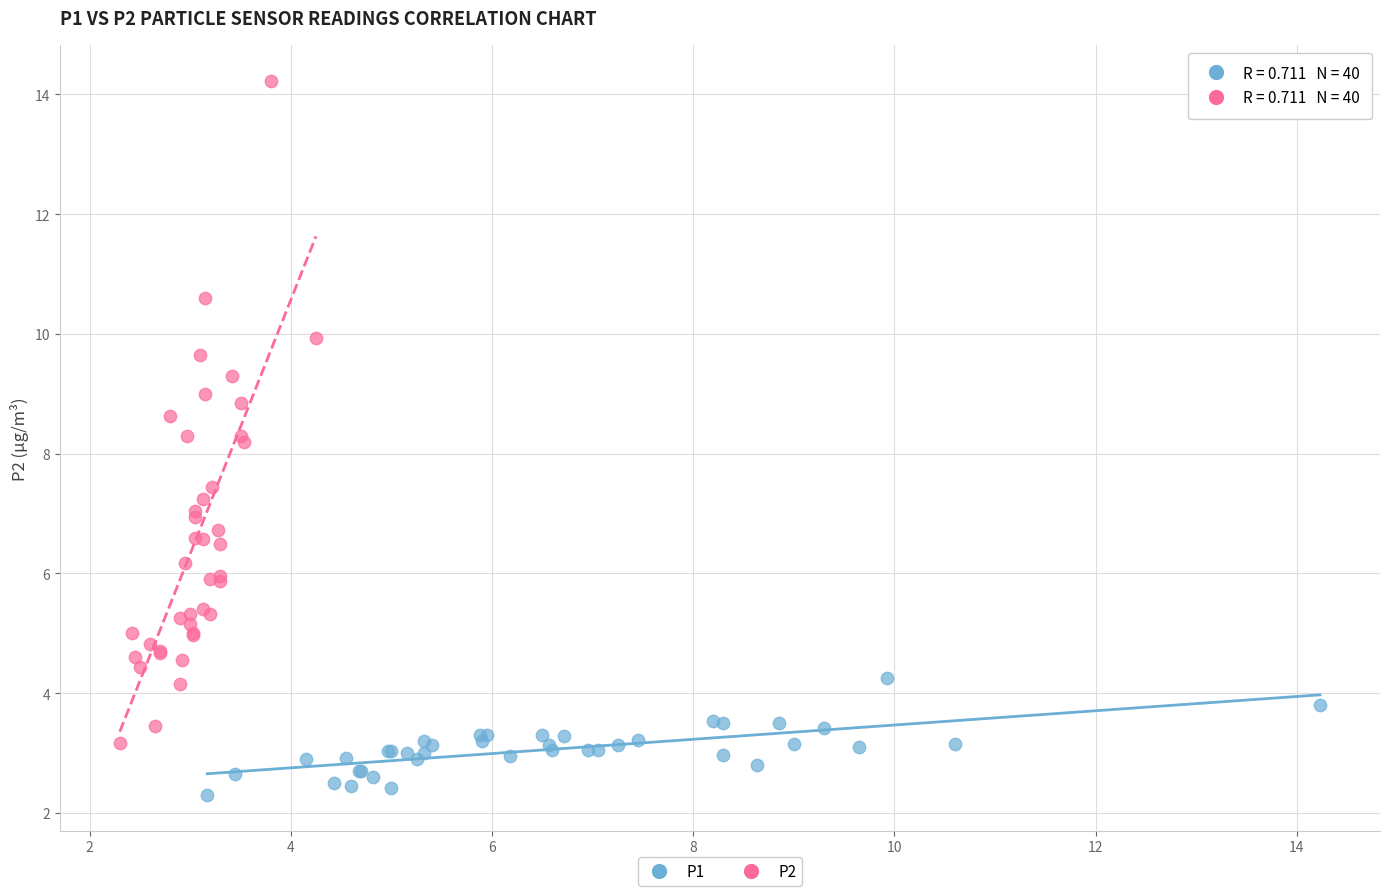

Which series has the widest spread of Y values?

P2